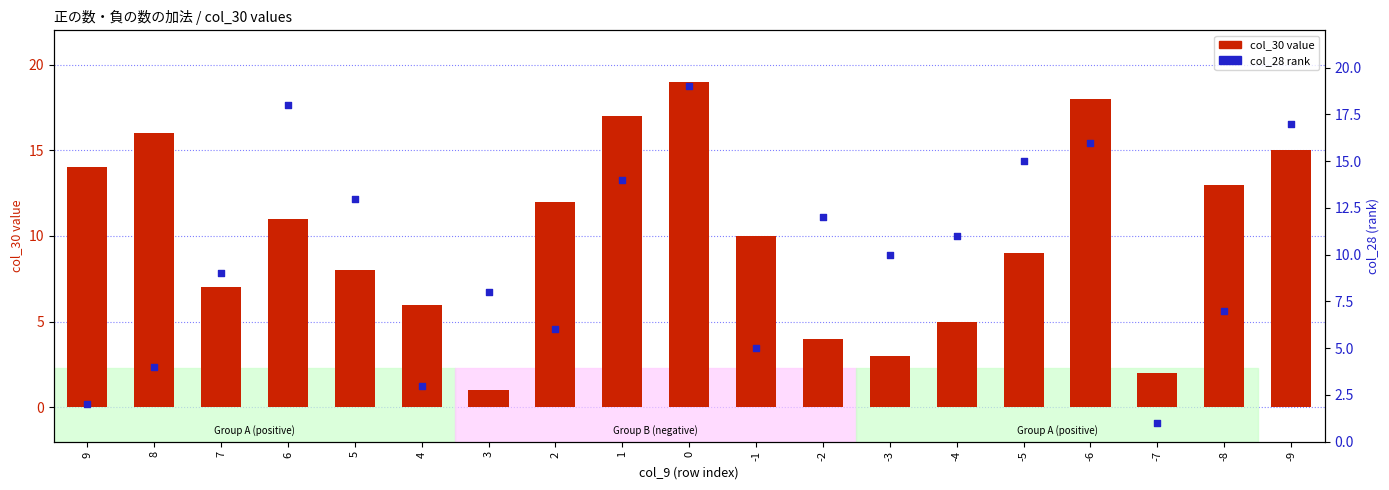

What are all the series names shown in the legend?

col_30 value, col_28 (rank)